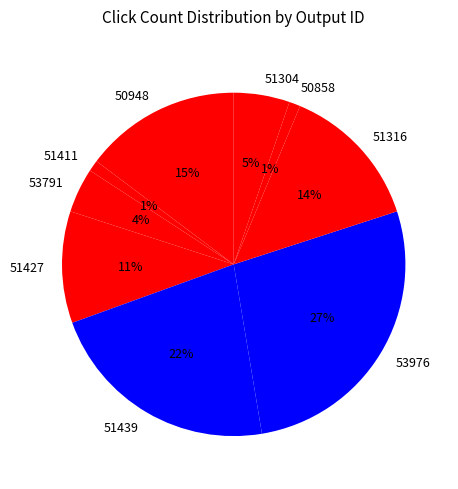

Does any single category account for the majority?

No